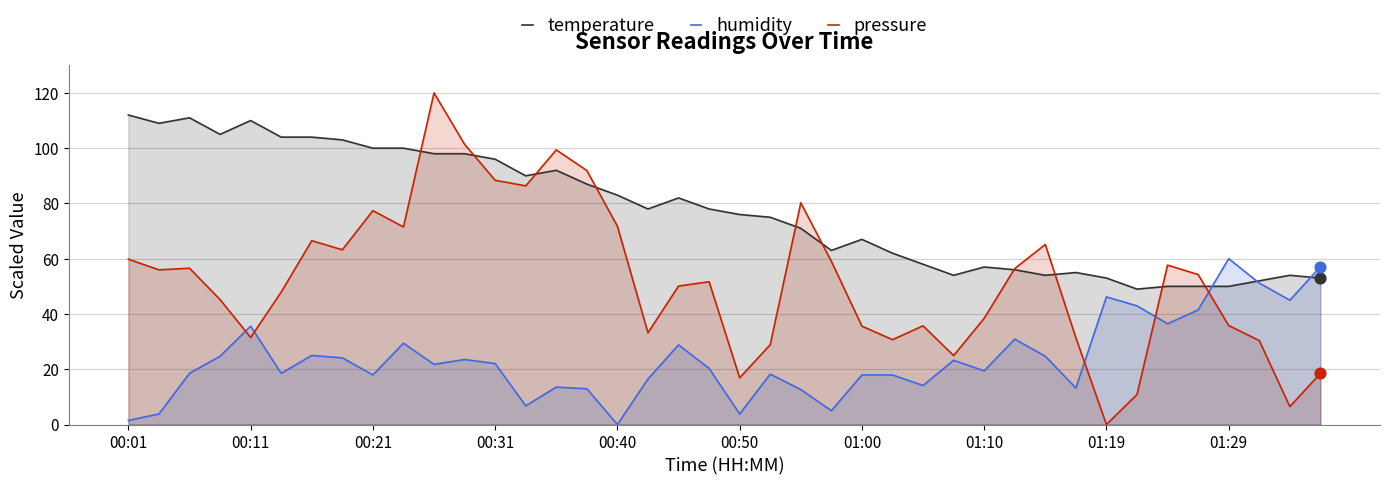

Which series has the widest spread of Y values?

pressure